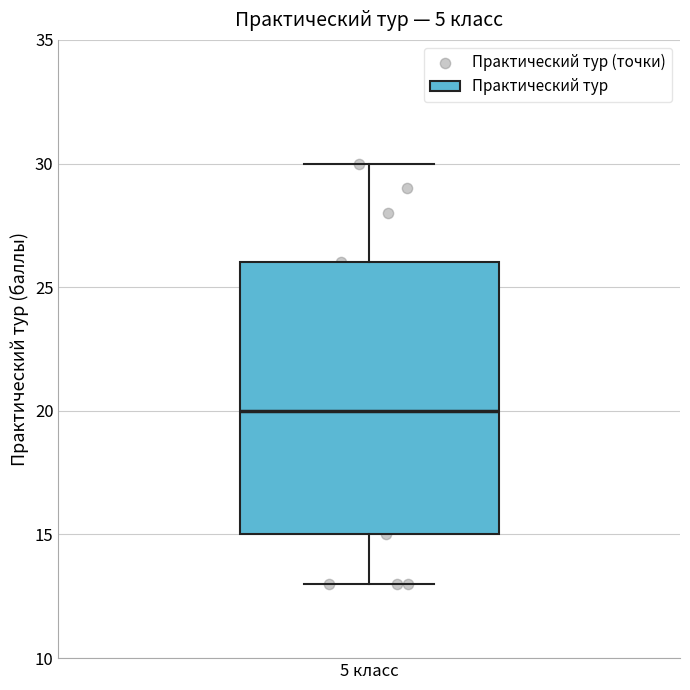

Read this box plot against the y-axis: the position of the median line, the range covered by the box, and the ends of both whiskers. The values are not printed on the chart, so give them approximately, as read against the axis.

median 20, box 15 to 26, whiskers 13 to 30